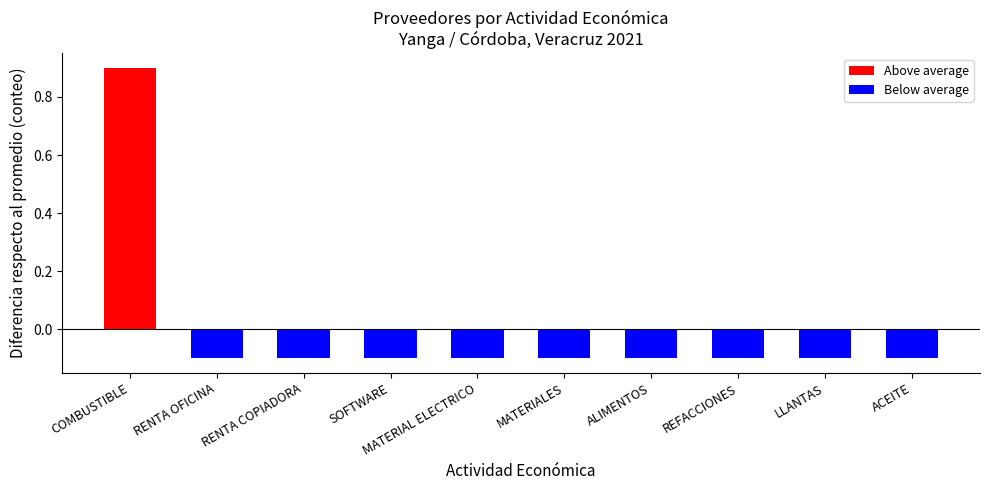

What position from the left is RENTA COPIADORA?

3